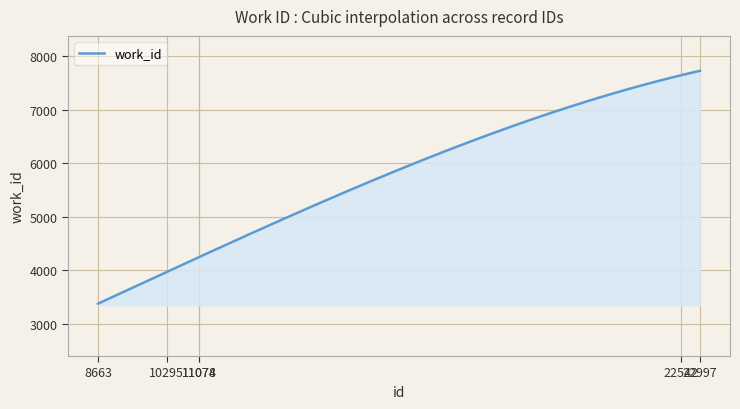

What is the difference between the maximum and minimum values?

4348.5